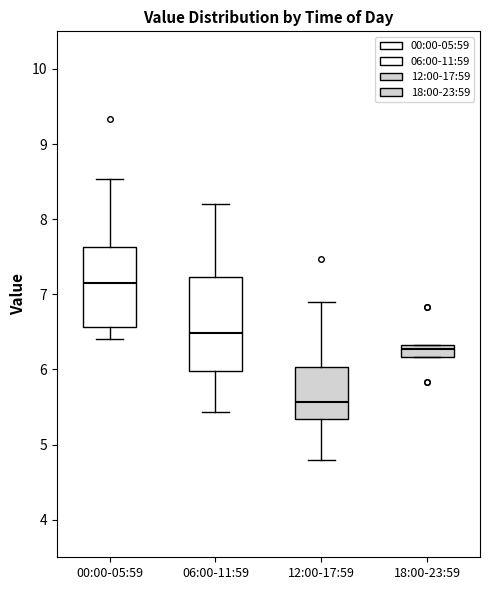

Where does the upper whisker of the box for 06:00-11:59 end on the y-axis? The values are not printed on the chart, so give them approximately, as read against the axis.

8.2